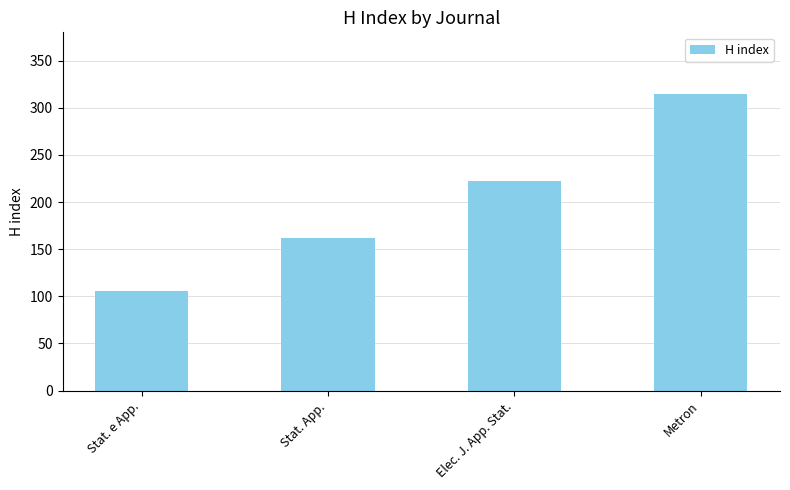

Rank the categories by value from lowest to highest.

Stat. e App., Stat. App., Elec. J. App. Stat., Metron